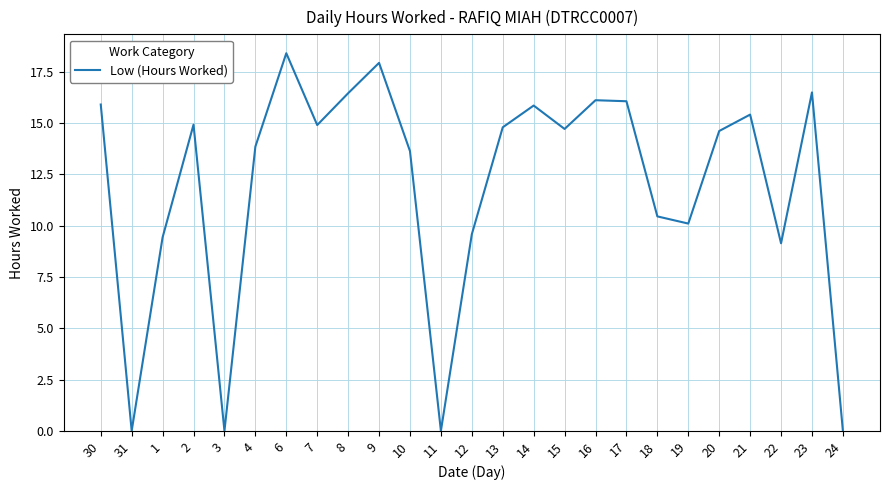

What position from the right is 19?

6